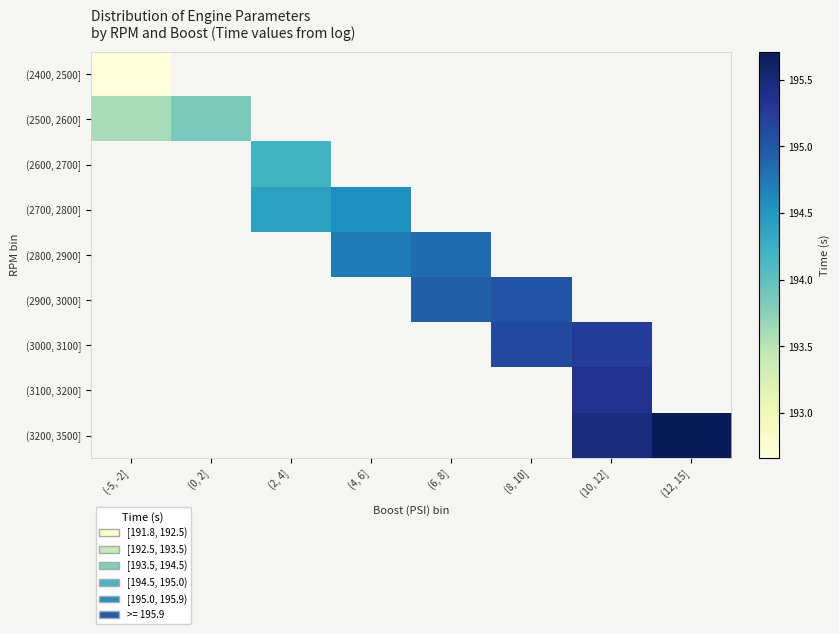

What is the greatest value displayed?

195.7